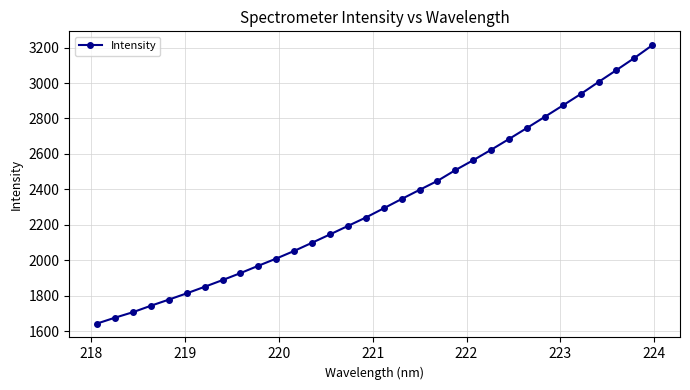

What is the value of the 7th point from the left?

1849.6